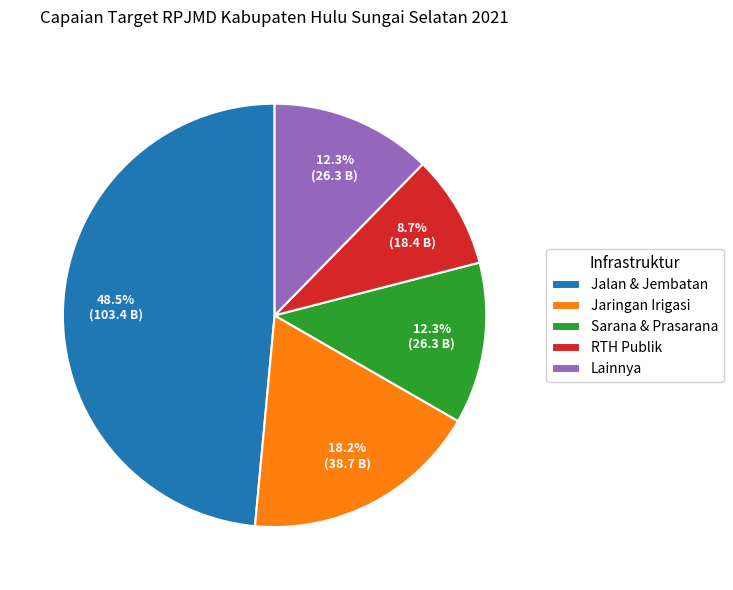

To the nearest percent, what is the average slice percentage?

20%